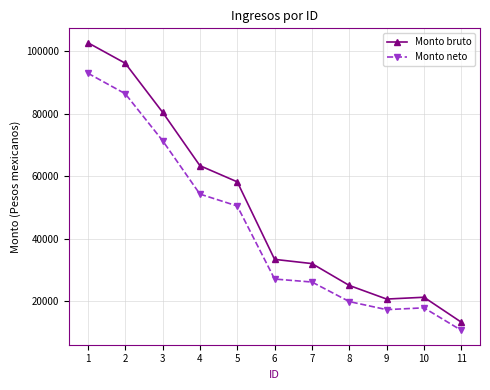

What is the approximate value of Monto bruto at 7?

32070.0